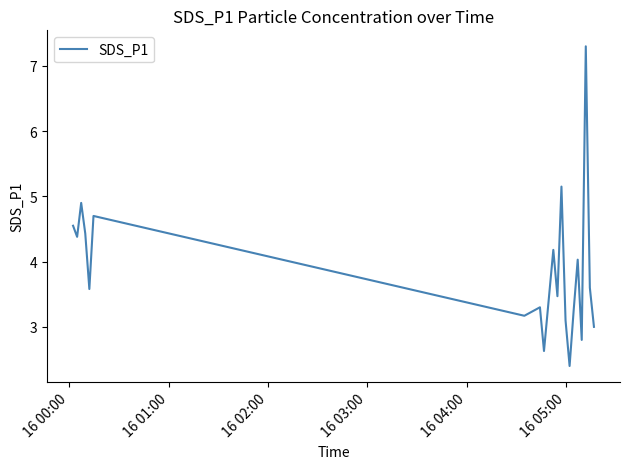

What is the greatest value displayed?

7.3